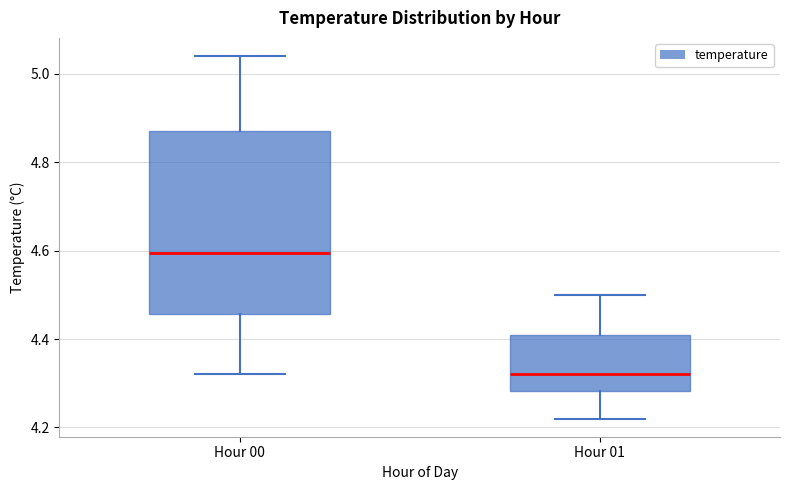

Where does the upper whisker of the box for Hour 00 end on the y-axis? The values are not printed on the chart, so give them approximately, as read against the axis.

5.04